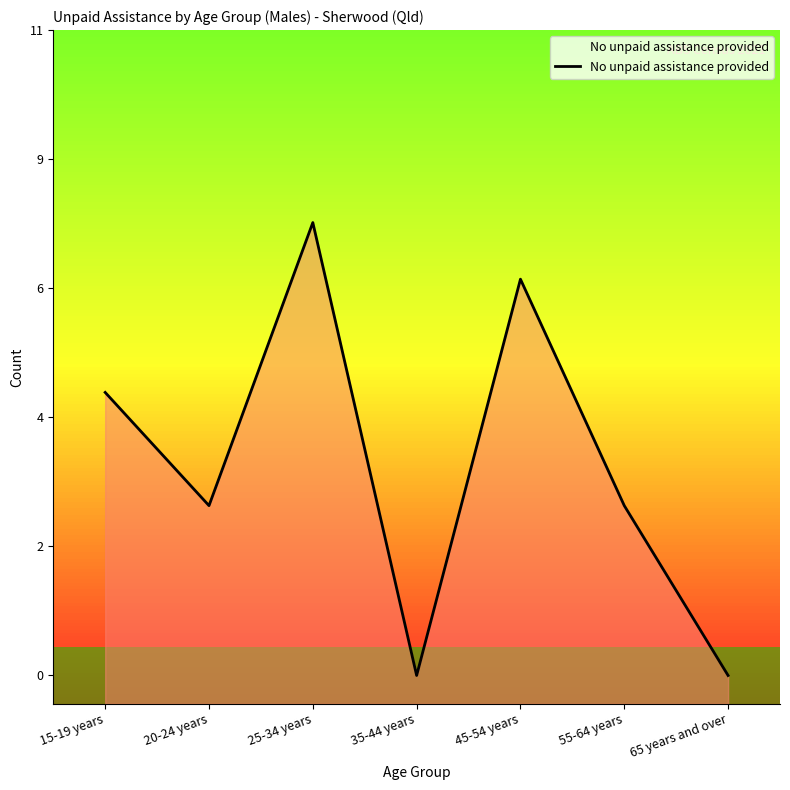

Reading left to right, extract all data points from this chart.

5	3	8	0	7	3	0